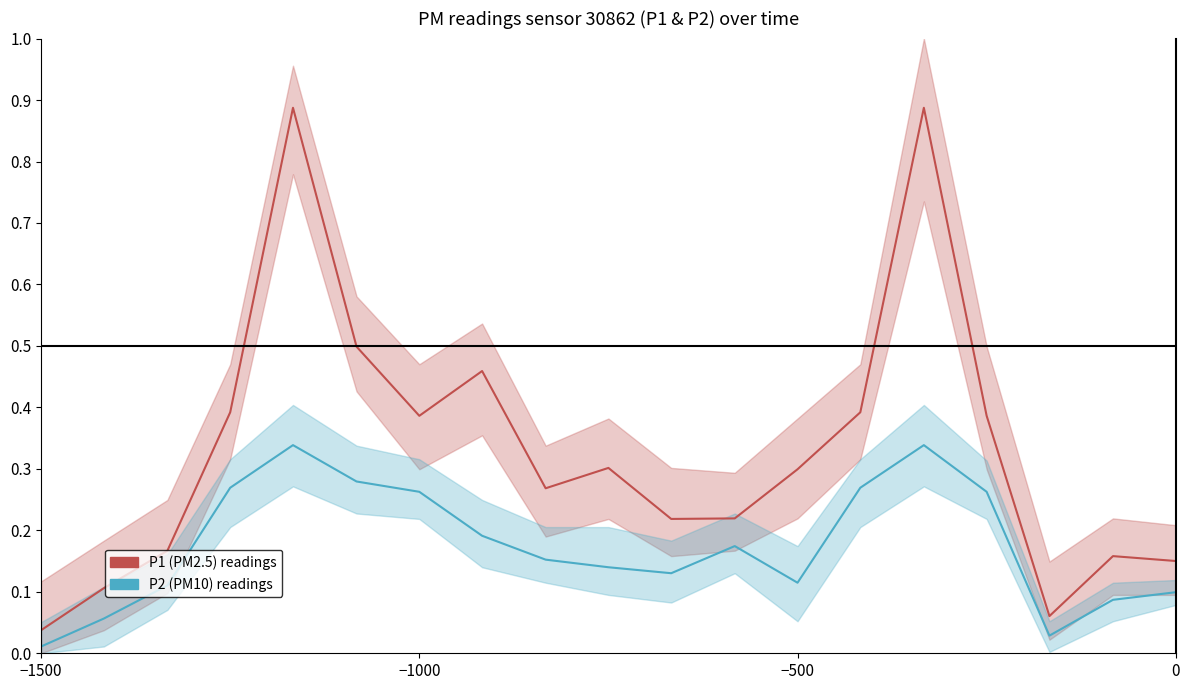

Does the chart have visible grid lines?

No